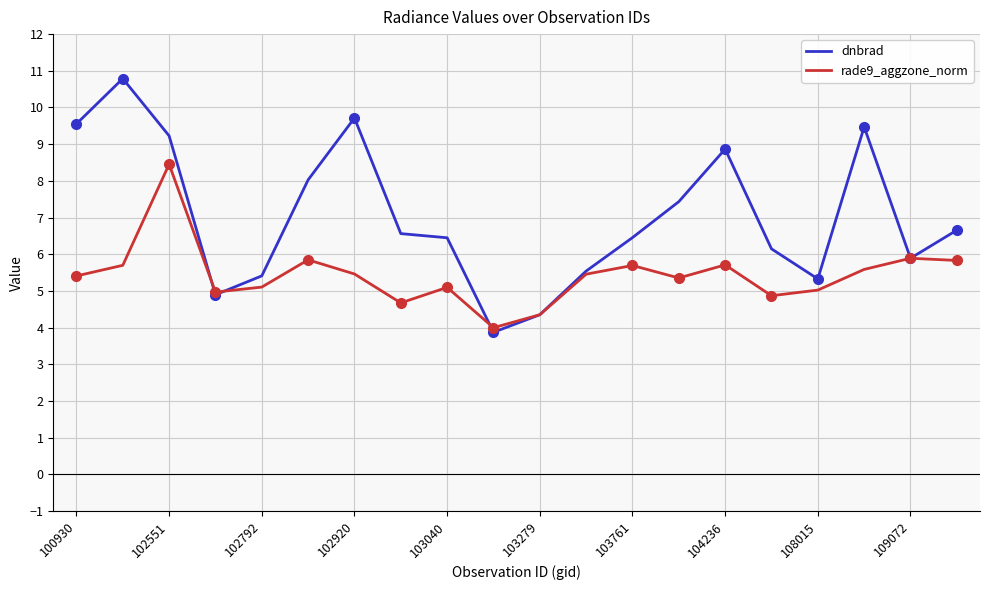

True or false: dnbrad and rade9_aggzone_norm intersect in this chart.

True